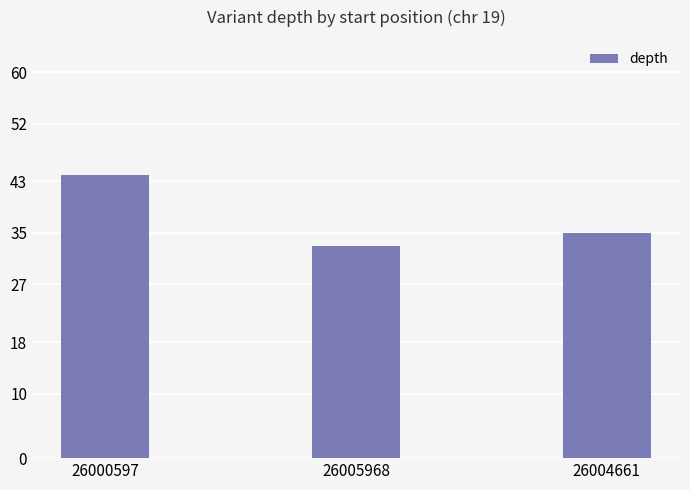

What is the difference between the values at 26000597 and 26004661?

9